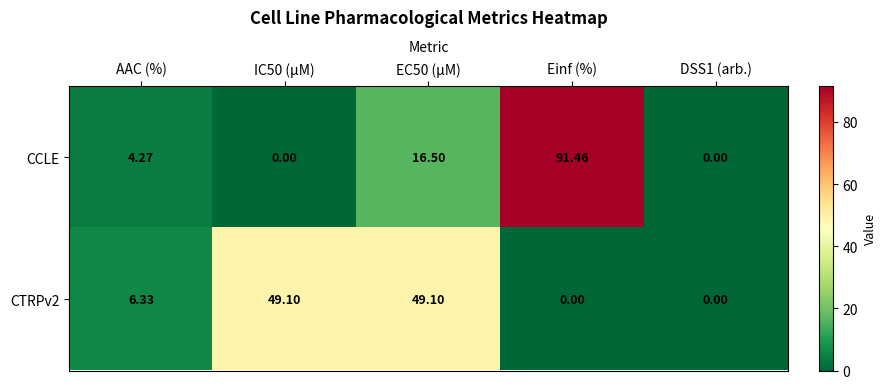

Which series has the largest total across all categories?

CCLE